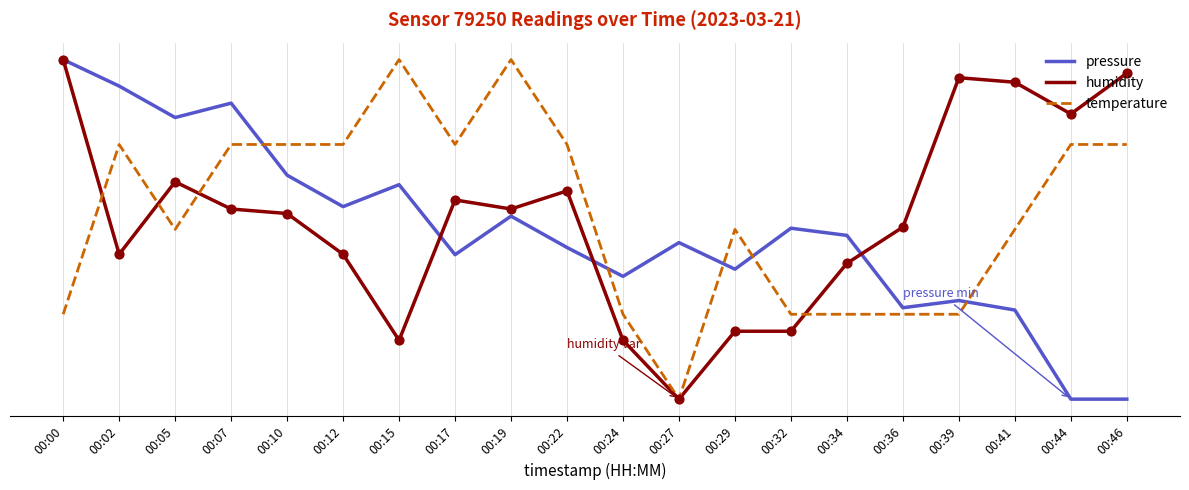

At which category is the sum across all series the highest?

00:00